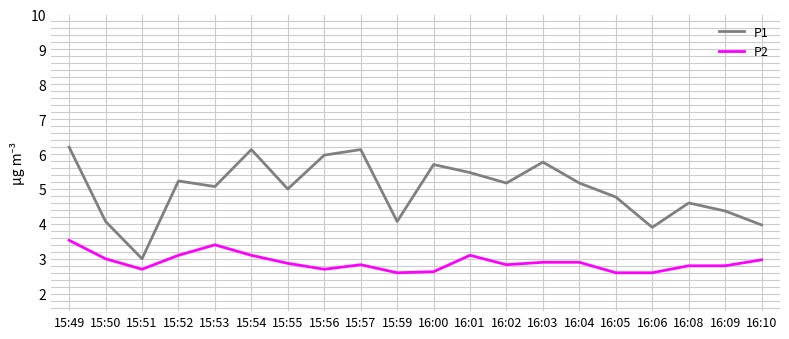

At which category does P1 reach its first local peak?

15:52